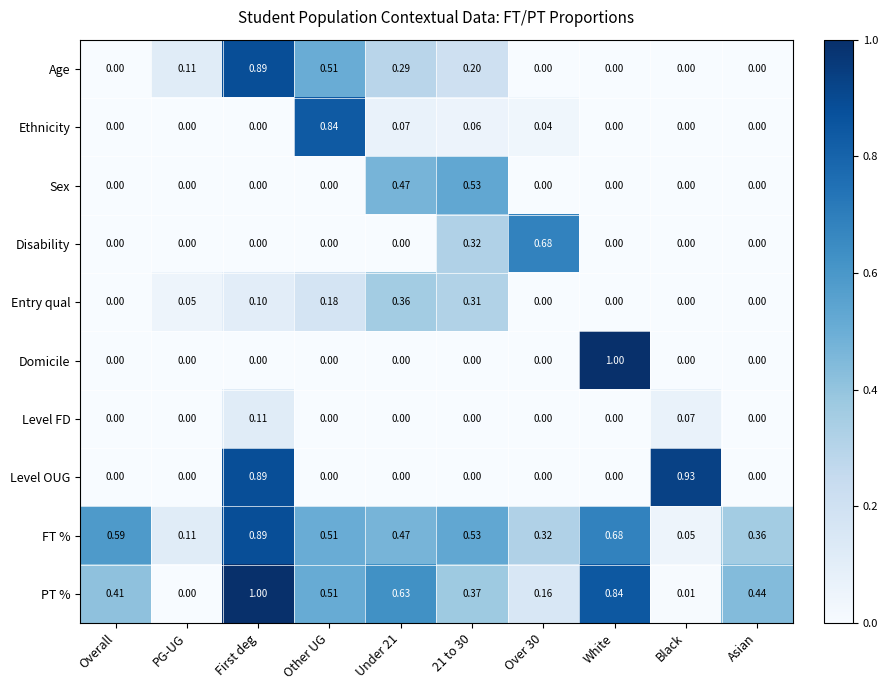

At which label does FT % reach its minimum?

Black